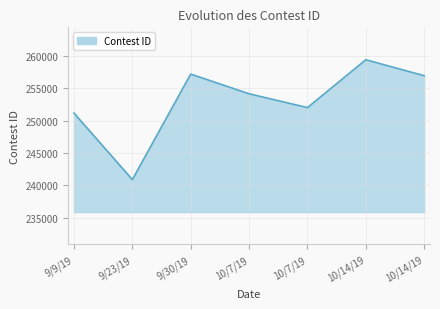

Does the chart have visible grid lines?

Yes